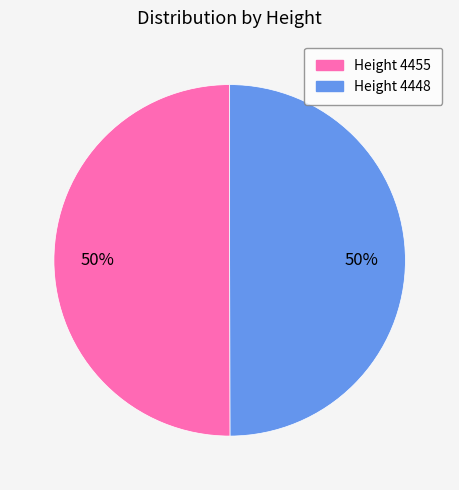

Is it true that Height 4448 is 37% of the pie?

False